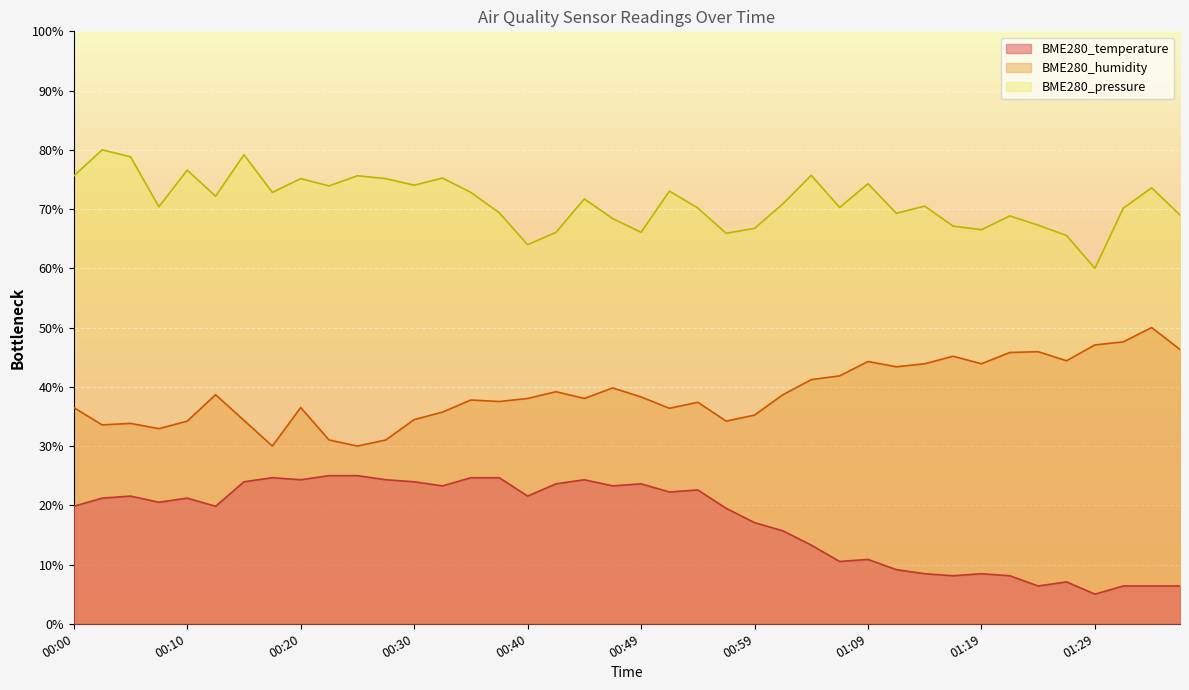

Does the chart display data point markers on the line(s)?

No